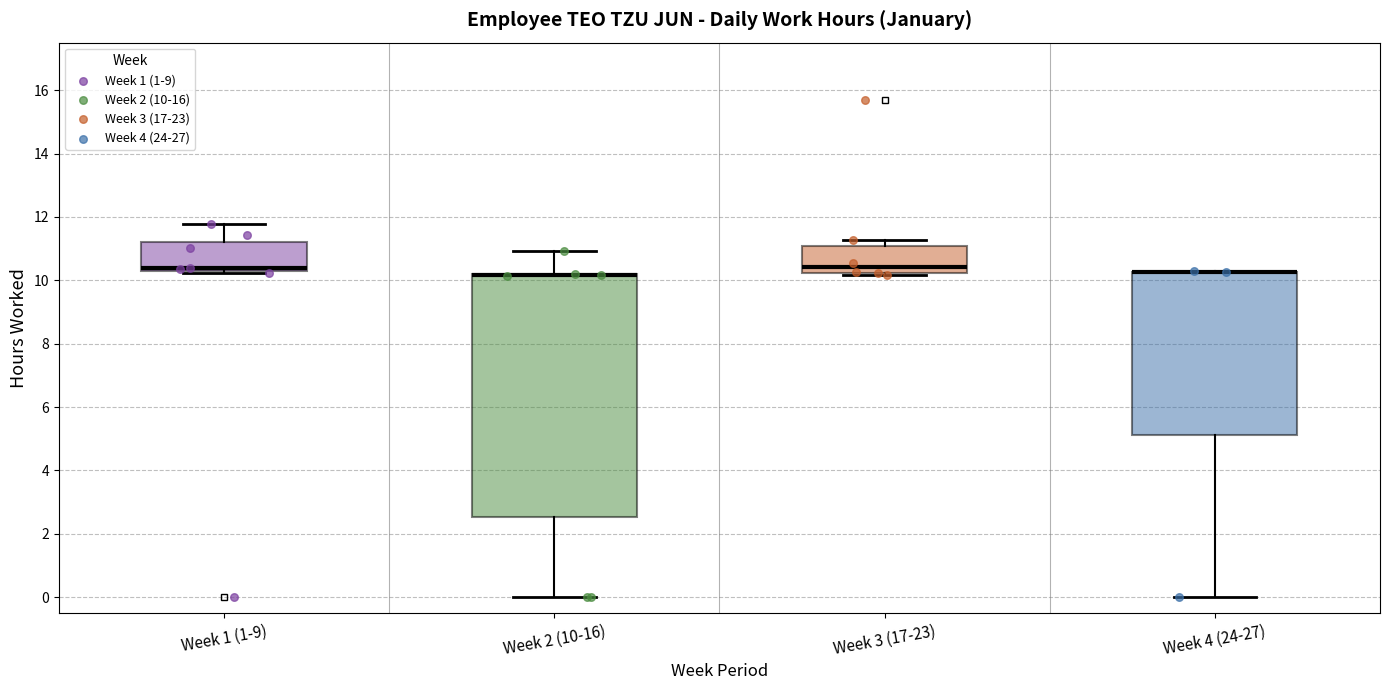

Reading left to right, transcribe this box plot: for each box, give where its median line is, the range the box spans, and where its two whiskers end, as read against the y-axis. The values are not printed on the chart, so give them approximately, as read against the axis.

Week 1 (1-9): median 10.4, box 10.2 to 11.2, whiskers 10.2 (just below the box's lower edge) to 11.8
Week 2 (10-16): median 10.2 (drawn on the box's upper edge), box 2.6 to 10.2, whiskers 0.0 to 11.0
Week 3 (17-23): median 10.4, box 10.2 to 11.0, whiskers 10.2 (just below the box's lower edge) to 11.2
Week 4 (24-27): median 10.2 (drawn on the box's upper edge), box 5.2 to 10.2, whiskers 0.0 to 10.2